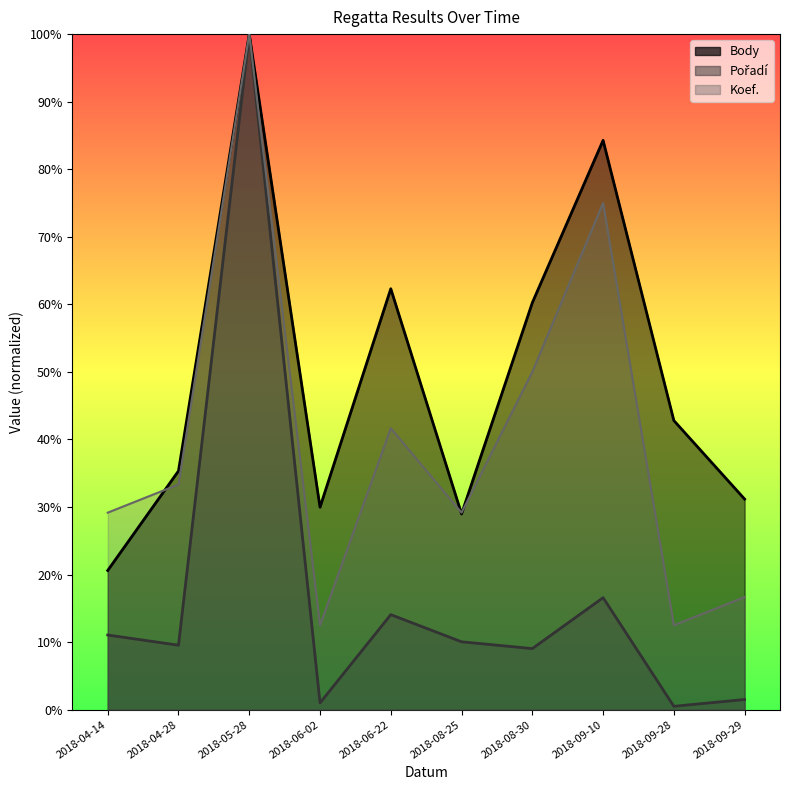

What is the label of the 9th point from the left?

2018-09-28